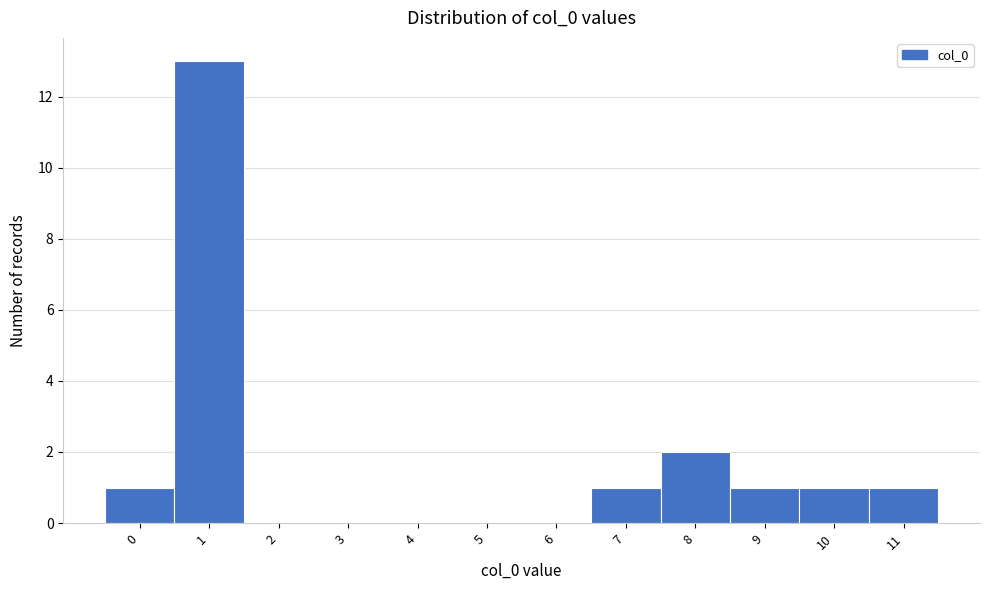

Reading left to right, what are all the values shown in this chart?

0=1	1=13	2=0	3=0	4=0	5=0	6=0	7=1	8=2	9=1	10=1	11=1